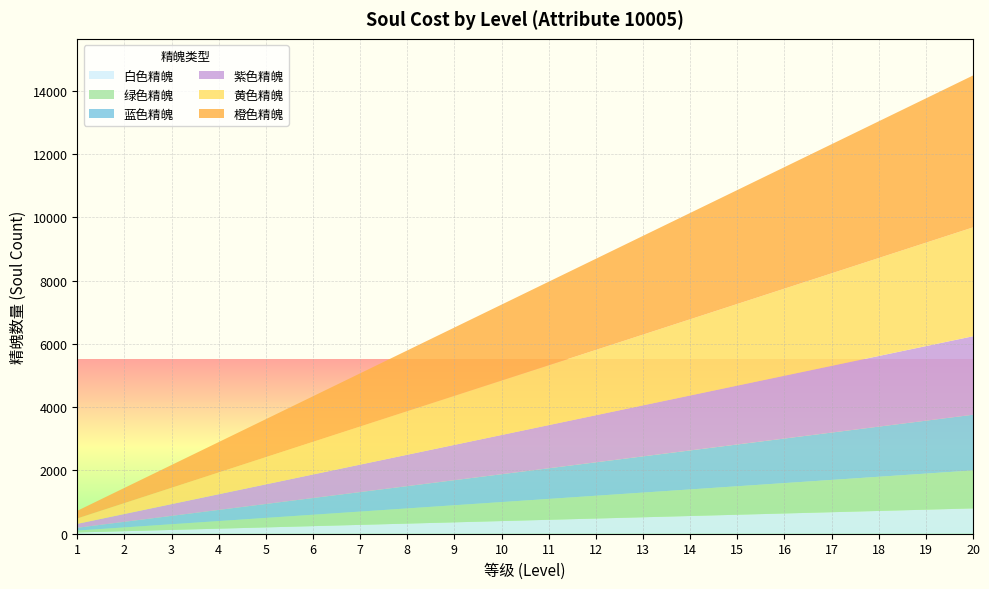

Reading right to left, extract all data points from this chart.

白色精魄: 20=800	19=760	18=720	17=680	16=640	15=600	14=560	13=520	12=480	11=440	10=400	9=360	8=320	7=280	6=240	5=200	4=160	3=120	2=80	1=40
绿色精魄: 20=1200	19=1140	18=1080	17=1020	16=960	15=900	14=840	13=780	12=720	11=660	10=600	9=540	8=480	7=420	6=360	5=300	4=240	3=180	2=120	1=60
蓝色精魄: 20=1760	19=1672	18=1584	17=1496	16=1408	15=1320	14=1232	13=1144	12=1056	11=968	10=880	9=792	8=704	7=616	6=528	5=440	4=352	3=264	2=176	1=88
紫色精魄: 20=2480	19=2356	18=2232	17=2108	16=1984	15=1860	14=1736	13=1612	12=1488	11=1364	10=1240	9=1116	8=992	7=868	6=744	5=620	4=496	3=372	2=248	1=124
黄色精魄: 20=3440	19=3268	18=3096	17=2924	16=2752	15=2580	14=2408	13=2236	12=2064	11=1892	10=1720	9=1548	8=1376	7=1204	6=1032	5=860	4=688	3=516	2=344	1=172
橙色精魄: 20=4800	19=4560	18=4320	17=4080	16=3840	15=3600	14=3360	13=3120	12=2880	11=2640	10=2400	9=2160	8=1920	7=1680	6=1440	5=1200	4=960	3=720	2=480	1=240